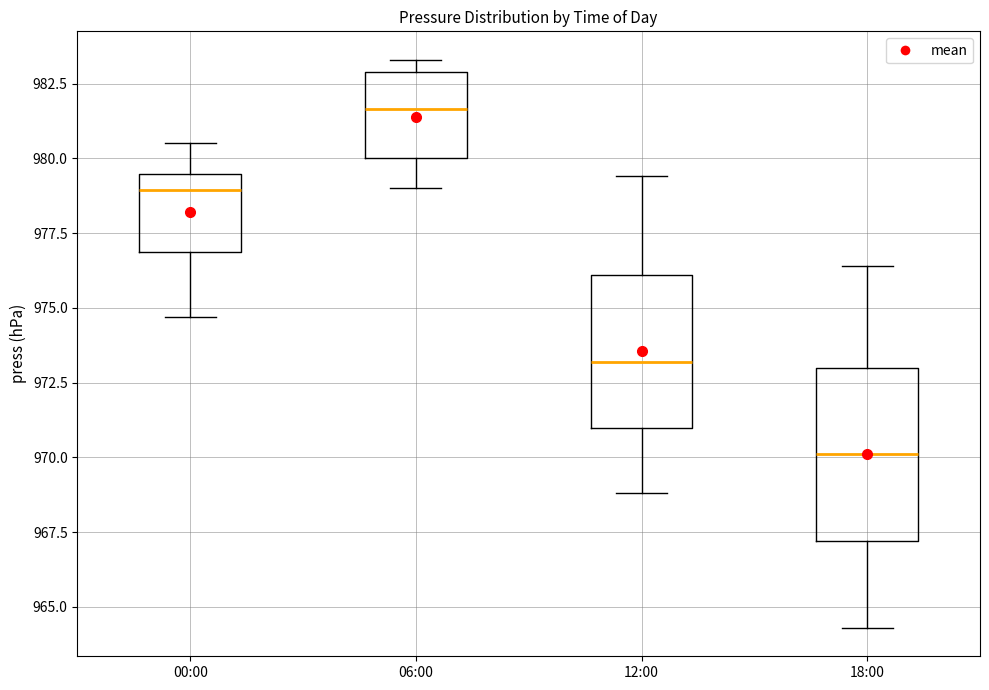

Which box has the highest median line?

06:00